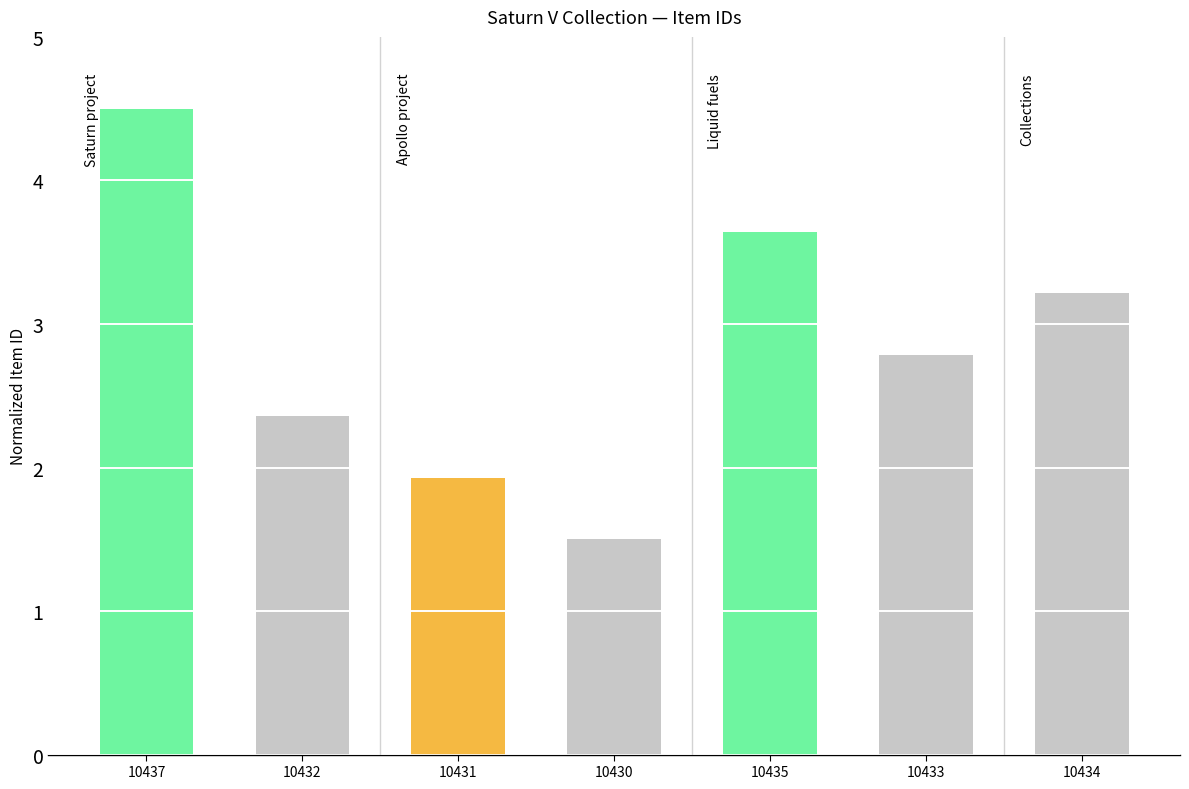

What is the change in value from 10433 to 10434?

+0.4